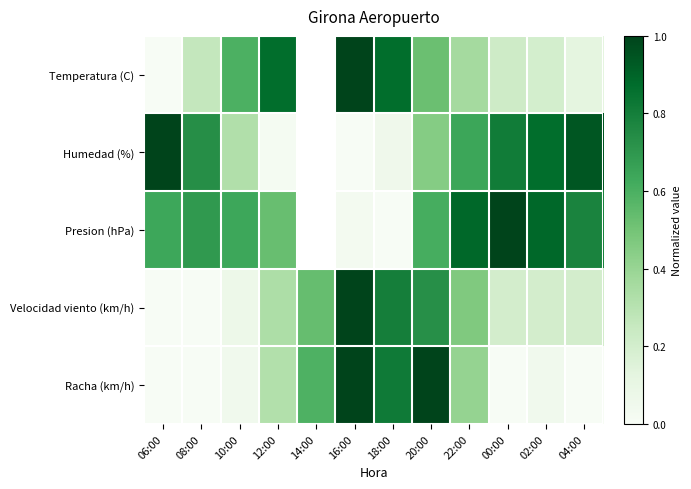

The value of Racha (km/h) at 12:00 is 0.4. True or false?

False